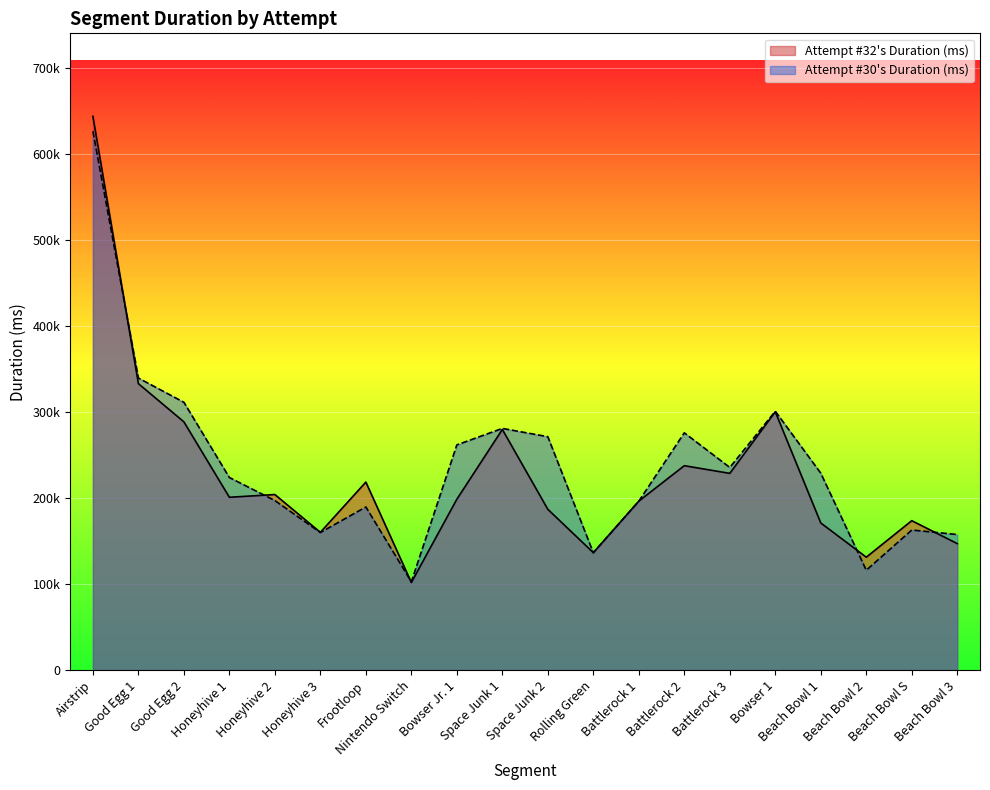

Reading right to left, transcribe all the data shown in this chart.

Attempt #32's Duration (ms): 146900	173546	131122	170894	300076	228521	237440	196265	136373	186756	279550	198458	101705	218390	160039	203911	200743	288380	332783	643340
Attempt #30's Duration (ms): 157451	162685	115959	228724	300708	235385	275630	196210	136244	271123	280761	261603	102518	189472	159763	196913	223694	311121	339280	626096